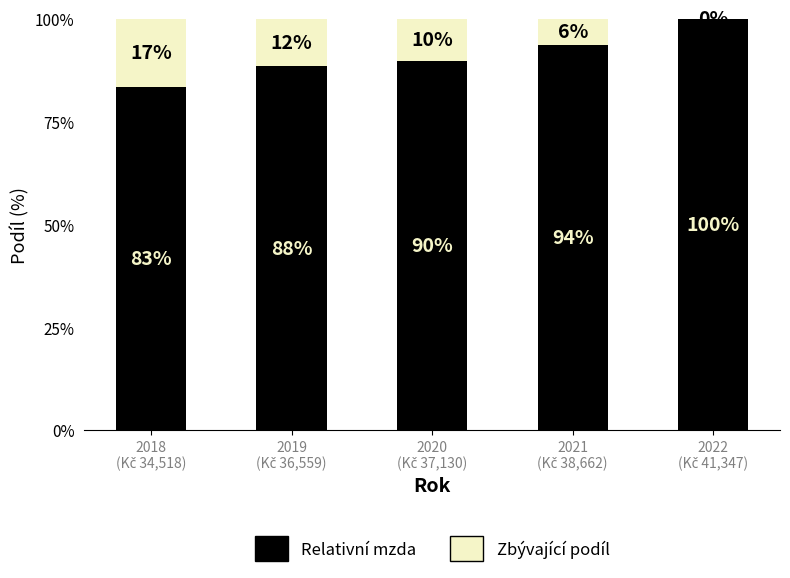

What is the sum of the Relativní mzda values at 2022
(Kč 41,347) and 2021
(Kč 38,662)?

193.5